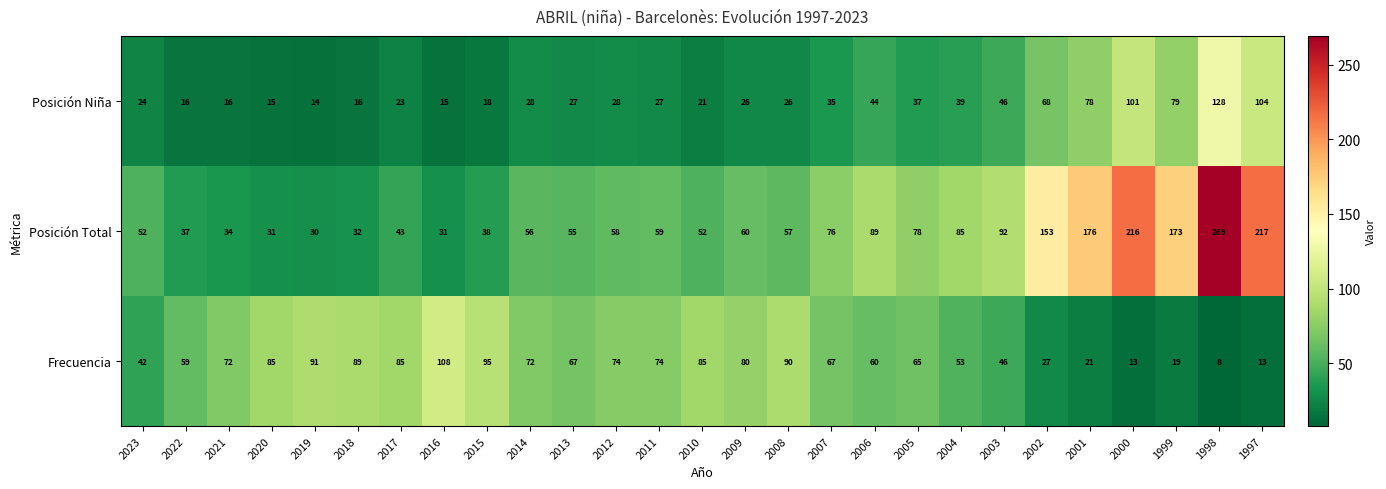

At which label does Posición Niña first exceed 27?

2014